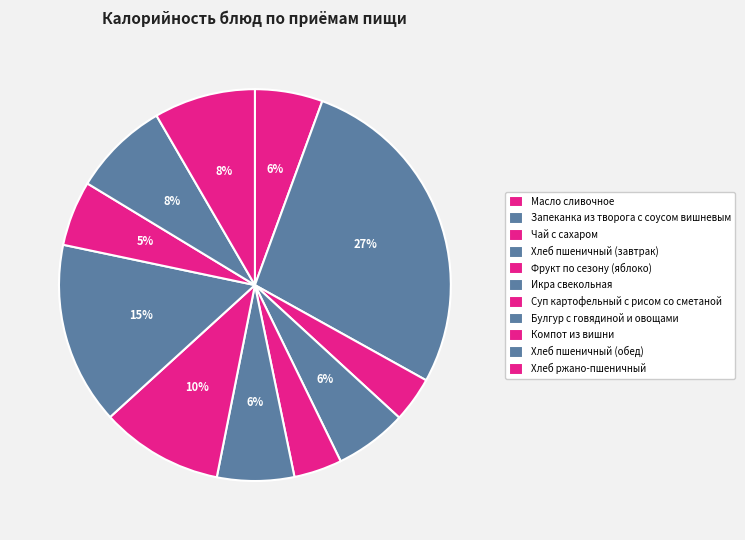

How many segments does this pie chart have?

11